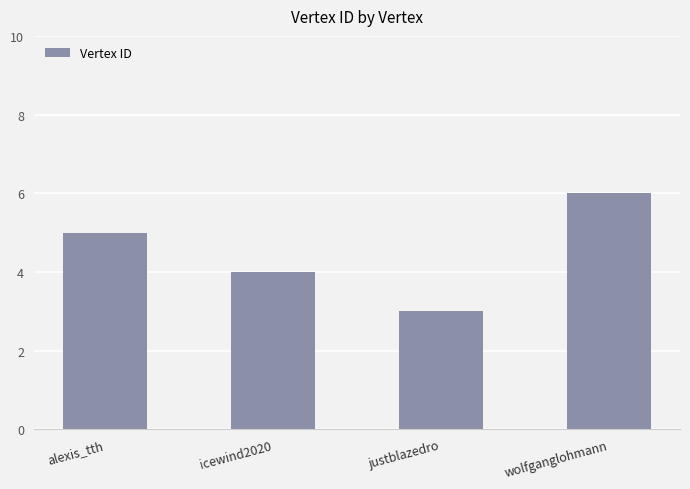

What is the change in value from alexis_tth to icewind2020?

-1